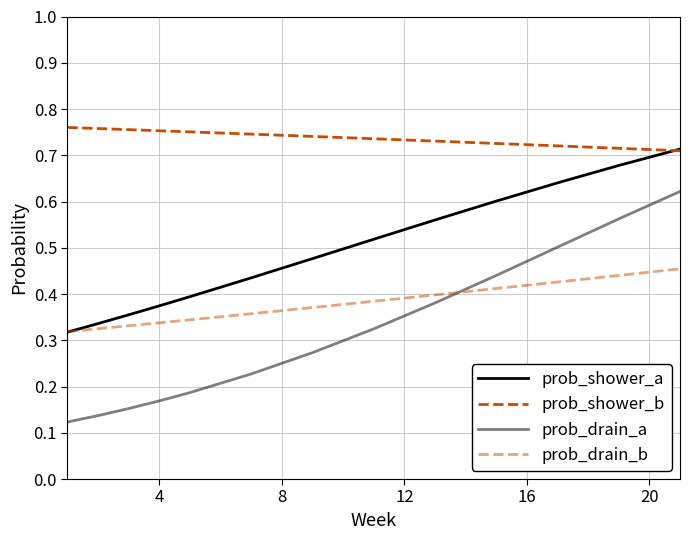

What is the highest value of the prob_drain_a series?

0.6